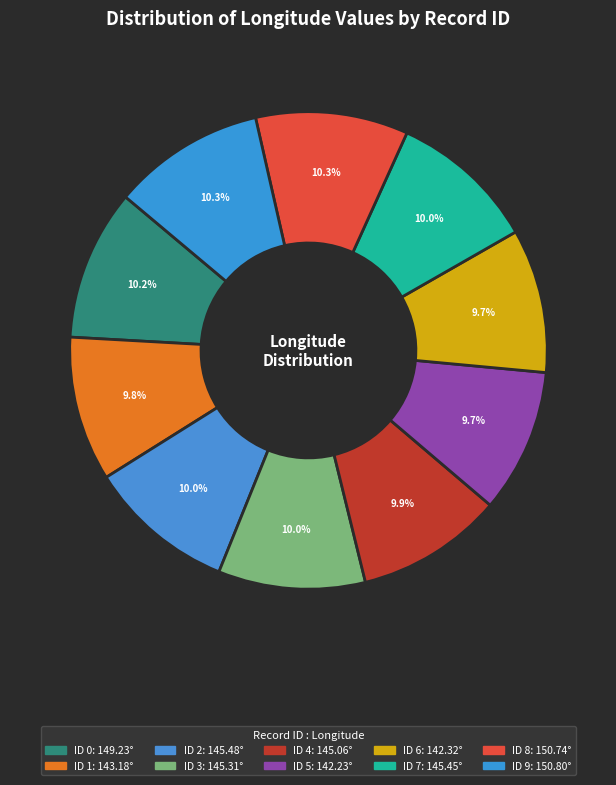

How many slices are in this pie chart?

10